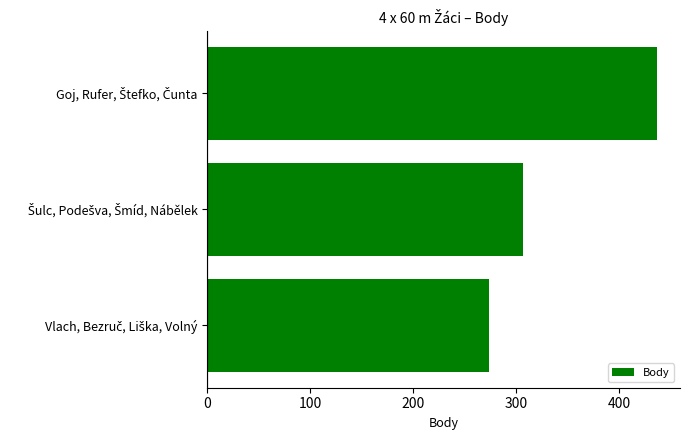

What is the difference between the maximum and minimum values?

164